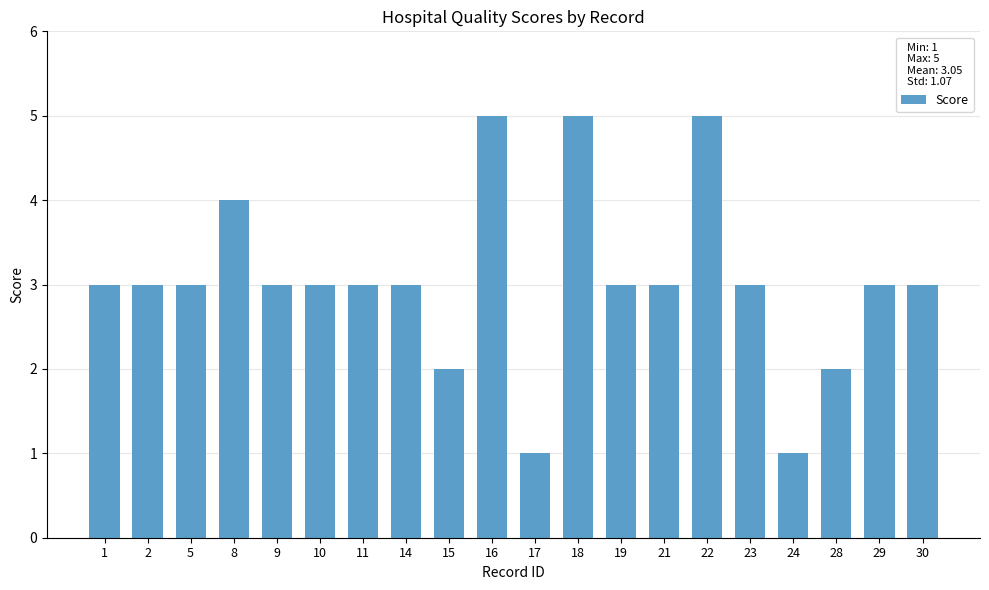

What is the maximum value shown in the chart?

5